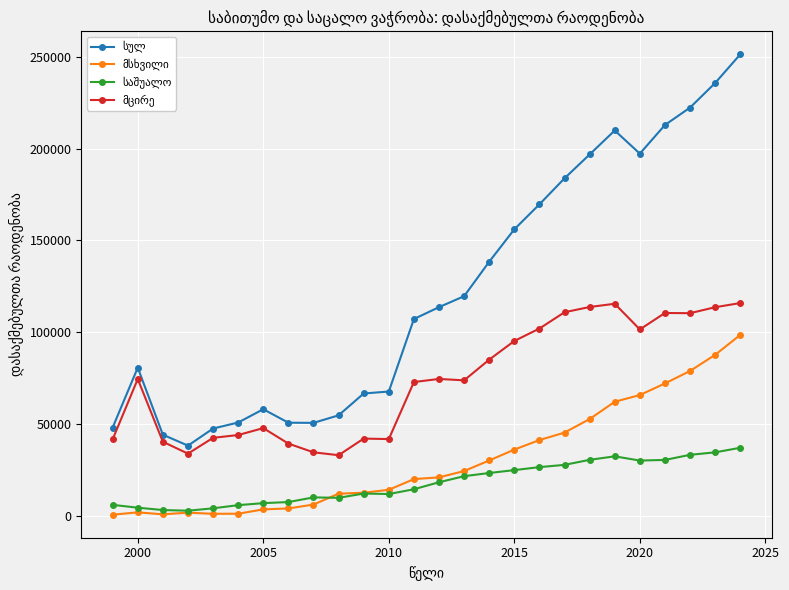

What is the greatest value displayed?

251447.0